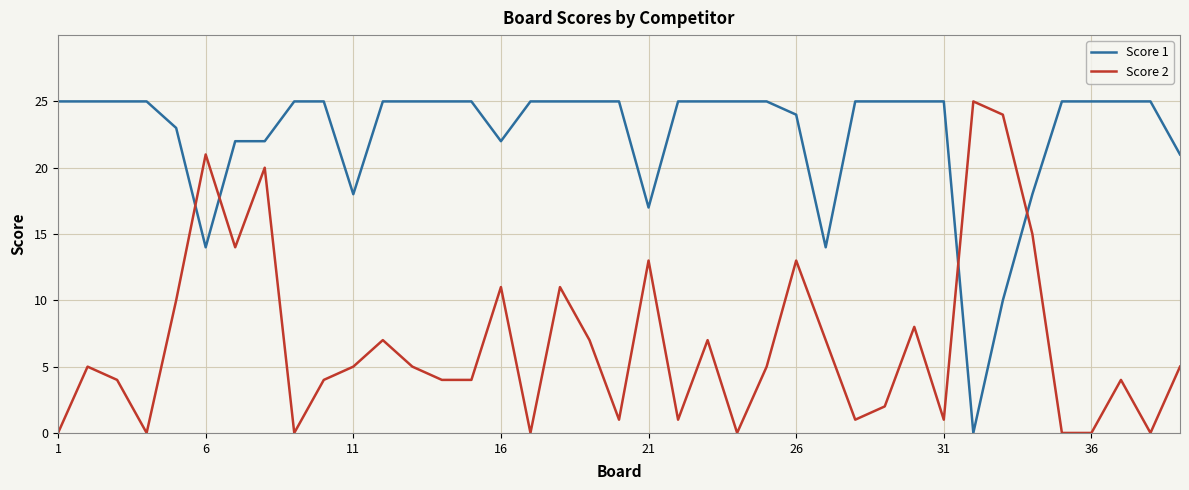

What are all the series names shown in the legend?

Score 1, Score 2